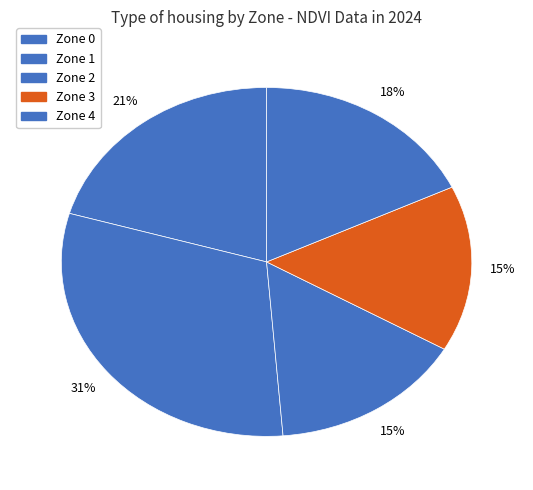

To the nearest percent, what portion does Zone 0 represent?

21%